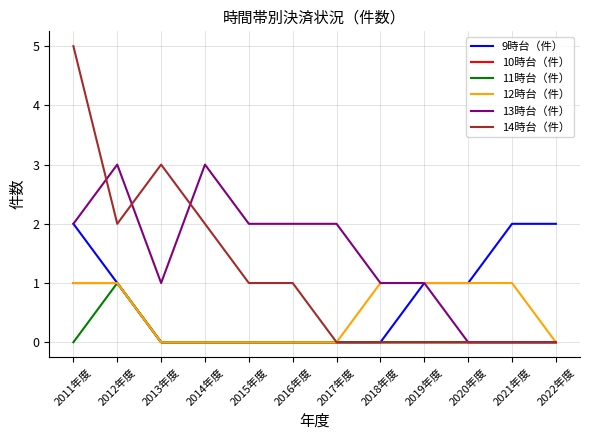

What is the difference between the maximum and minimum values in the 9時台（件） series?

2